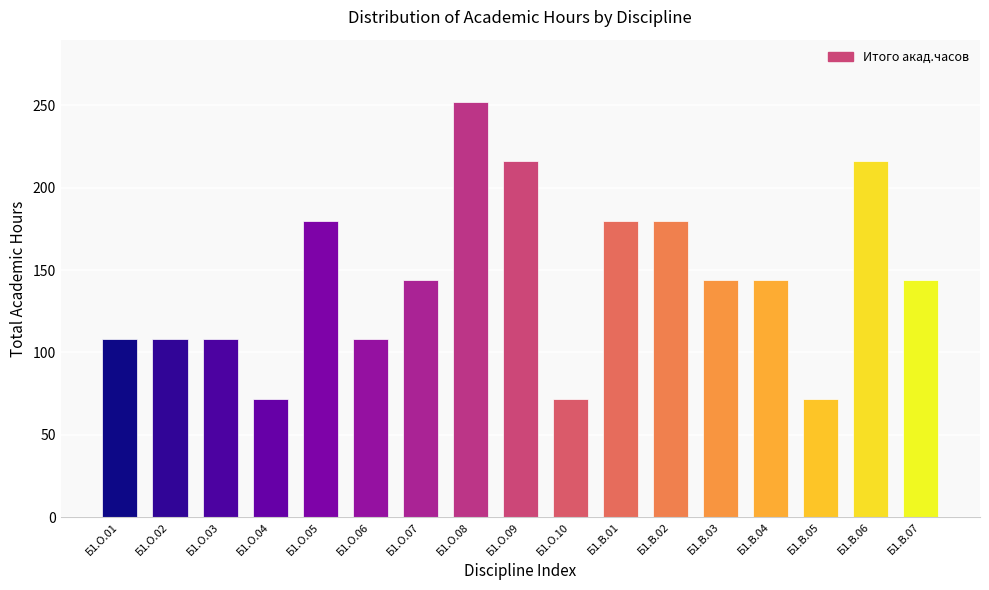

What is the maximum value shown in the chart?

252